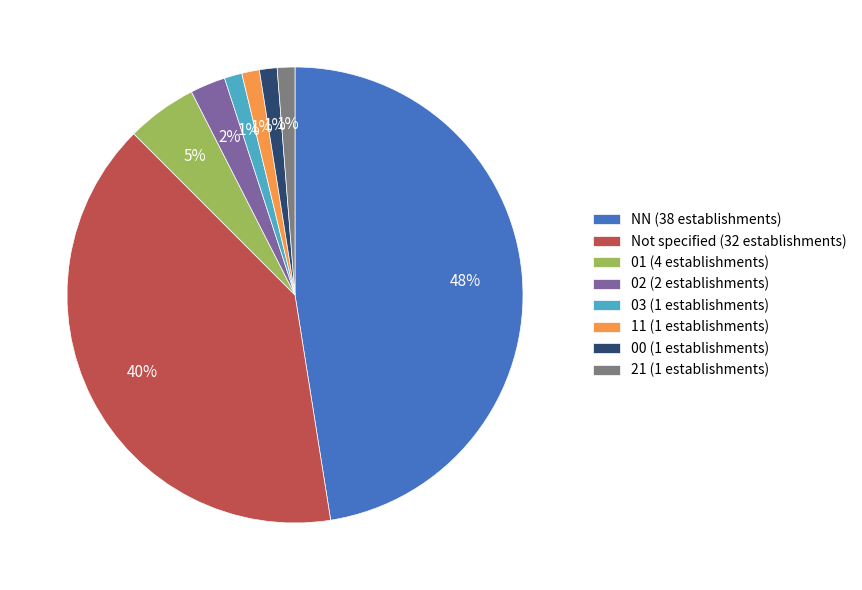

To the nearest percent, what is the difference between the 03 (1 establishments) and Not specified (32 establishments) slice percentages?

39%